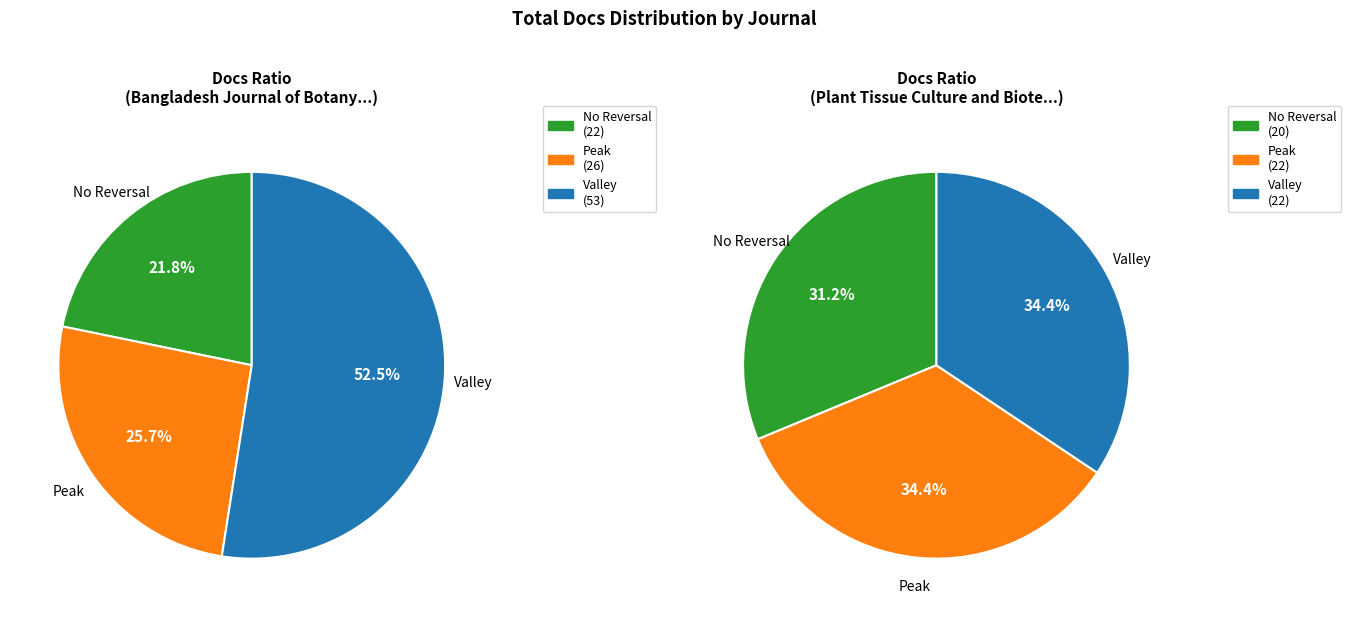

The Plant Tissue Culture and Biotechnology slice represents 38% of the pie. True or false?

False